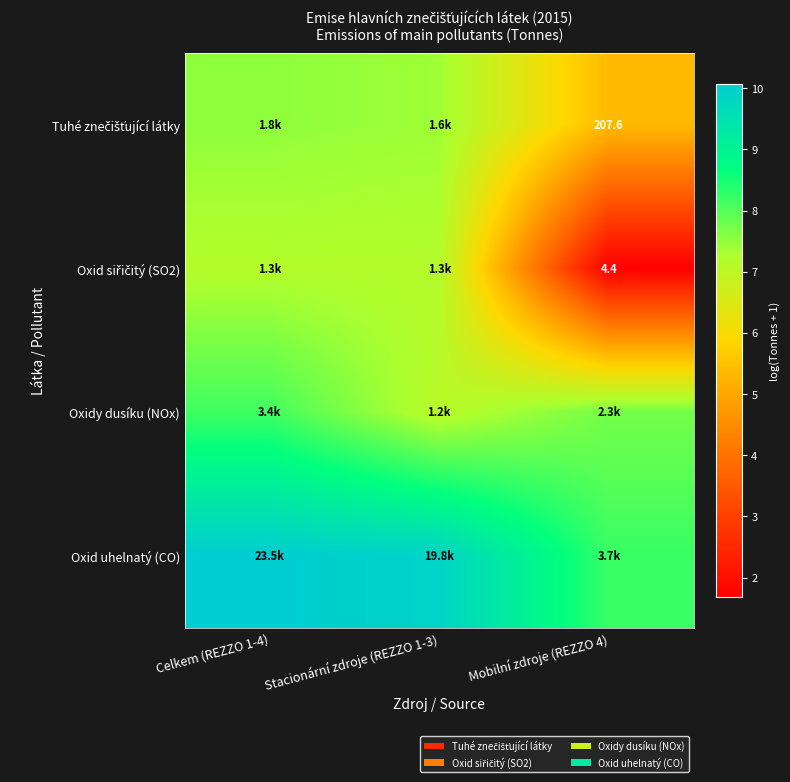

How many values in the Tuhé znečišťující látky series exceed 7?

2